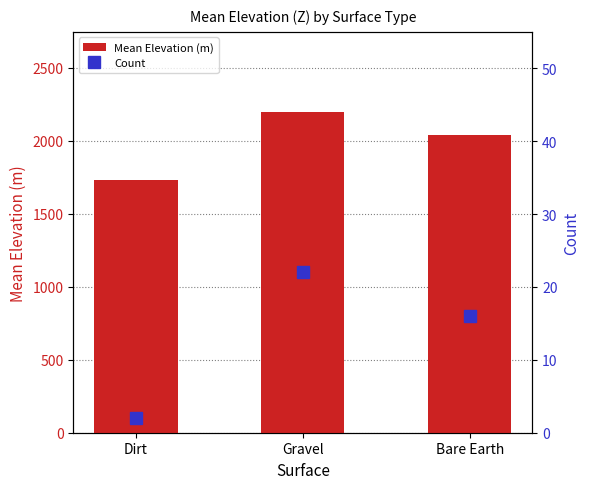

What is the difference between the Count values at Dirt and Gravel?

20.0